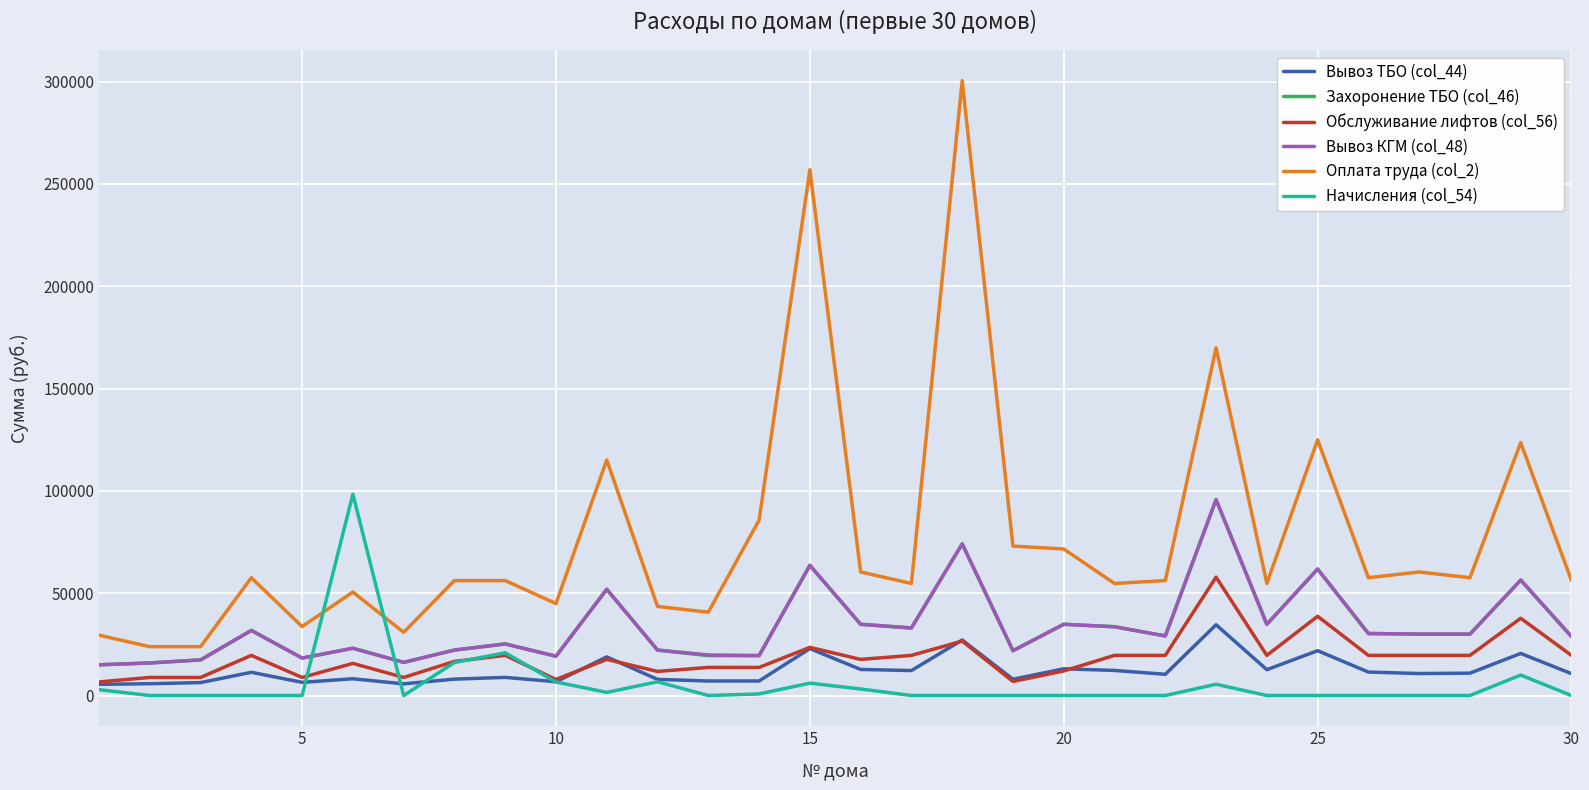

True or false: Вывоз ТБО (col_44) and Оплата труда (col_2) intersect in this chart.

False